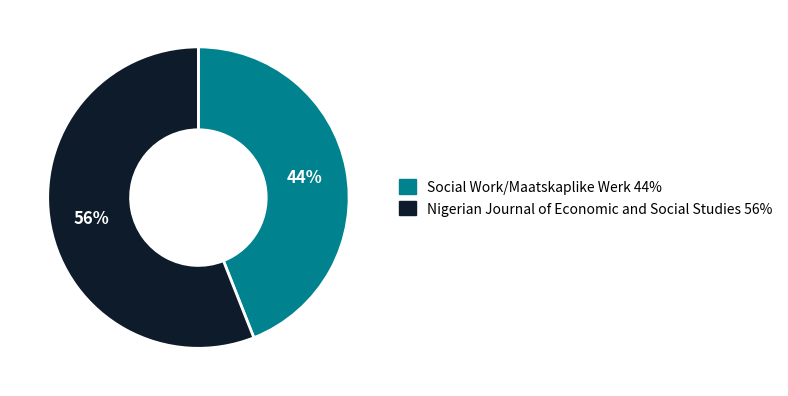

To the nearest percent, what is the average slice percentage?

50%